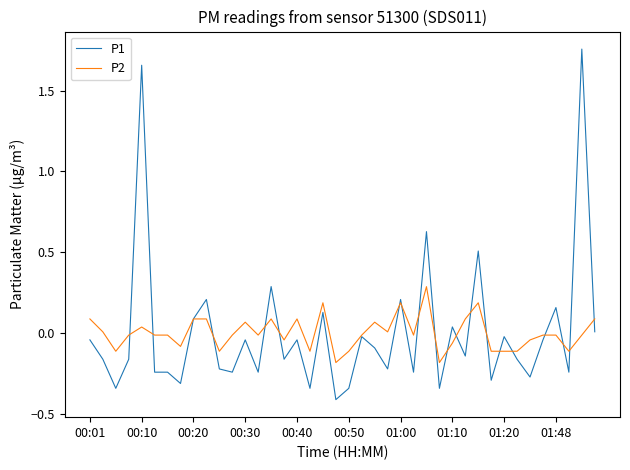

List the series in order of their peak value, lowest first.

P2, P1